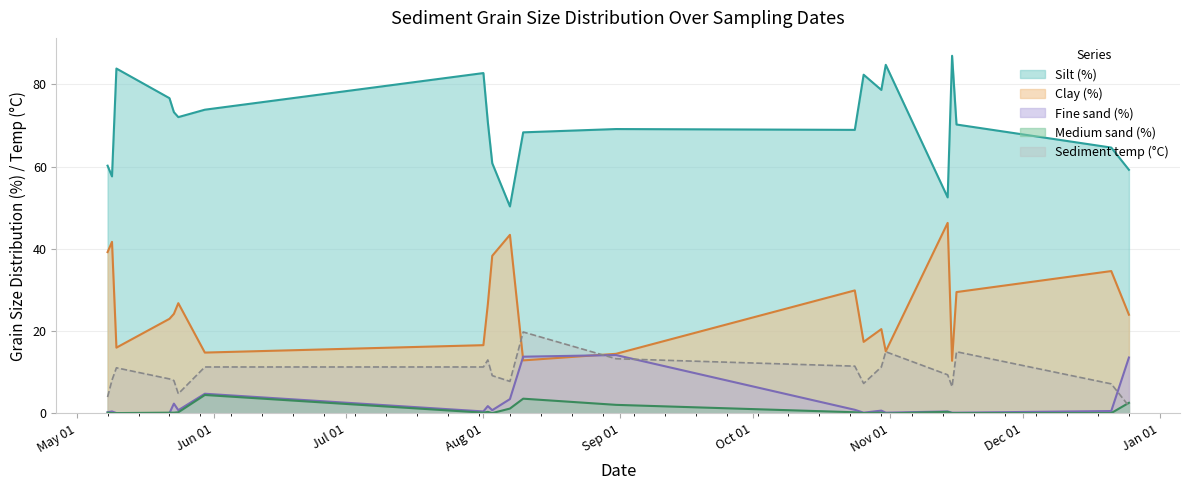

Which category has the highest value in the Medium sand (%) series?

2023-05-30